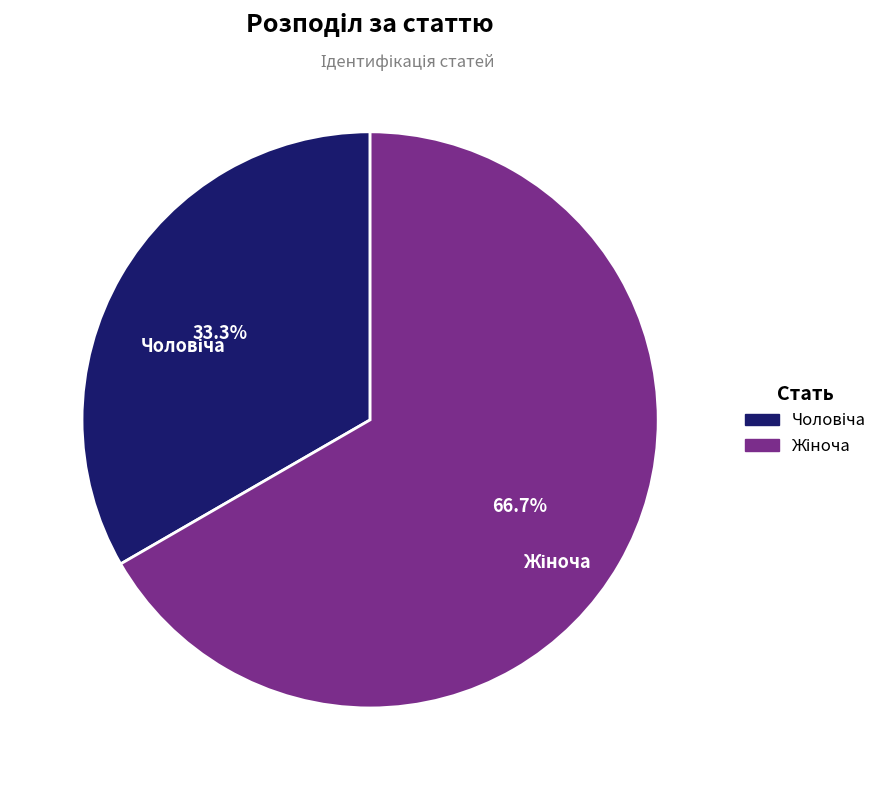

How many slices are in this pie chart?

2